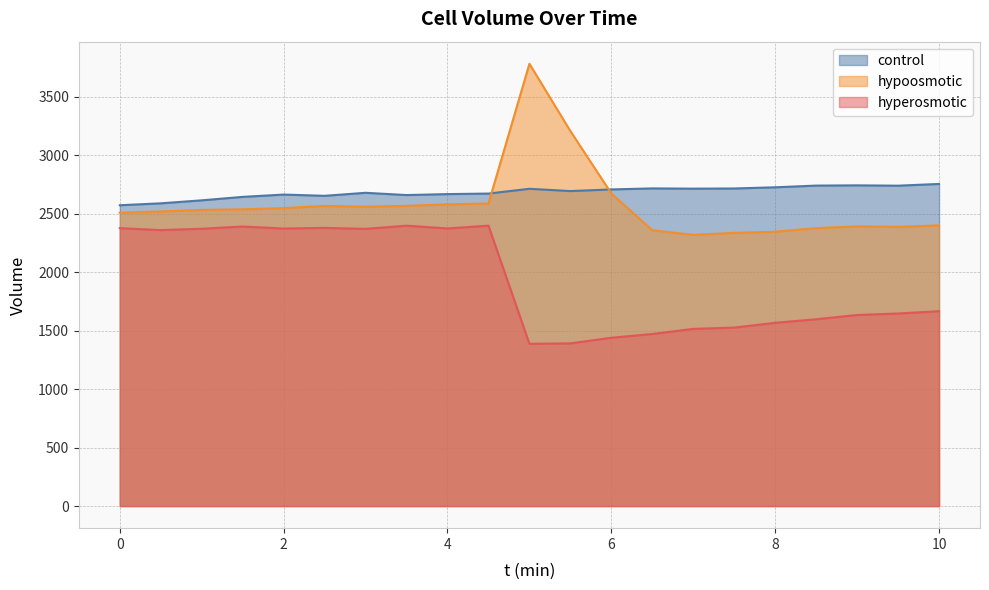

What is the sum of the hyperosmotic values at 8.0 and 0.5?

3926.1